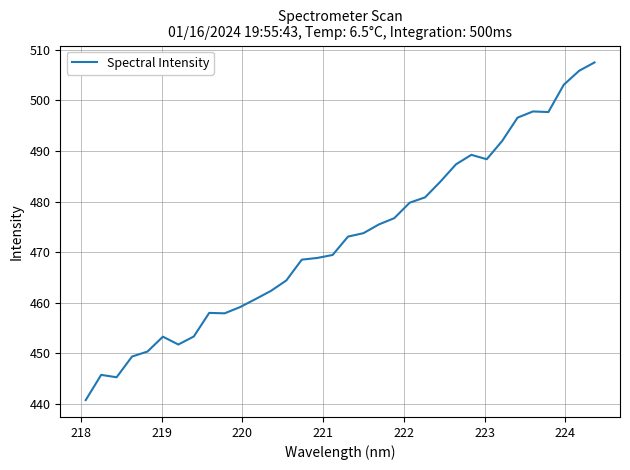

What is the greatest value displayed?

507.5